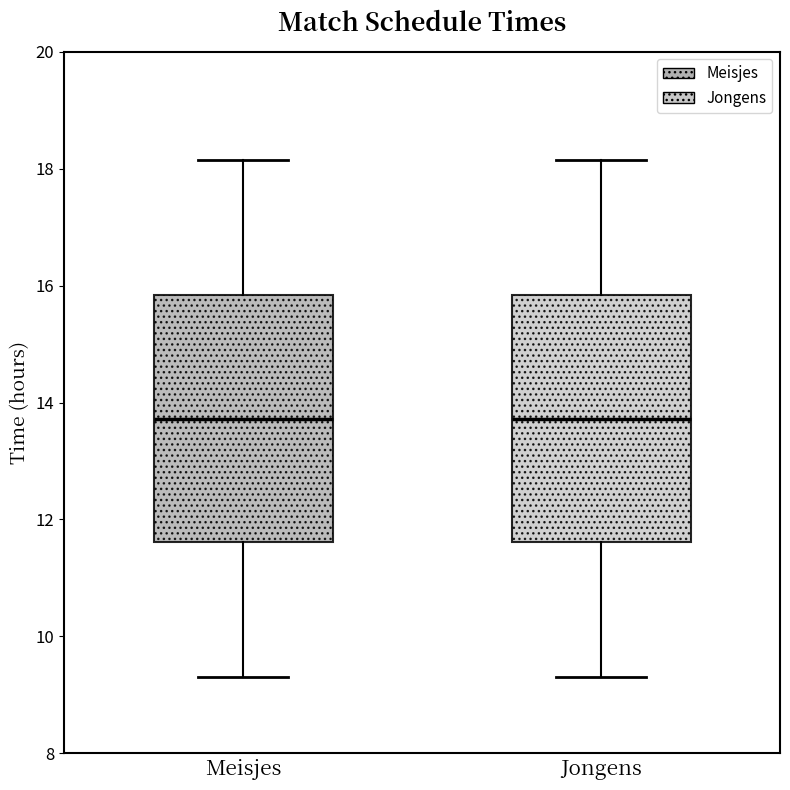

Where does the median line of the box for Jongens sit on the y-axis? The values are not printed on the chart, so give them approximately, as read against the axis.

13.8